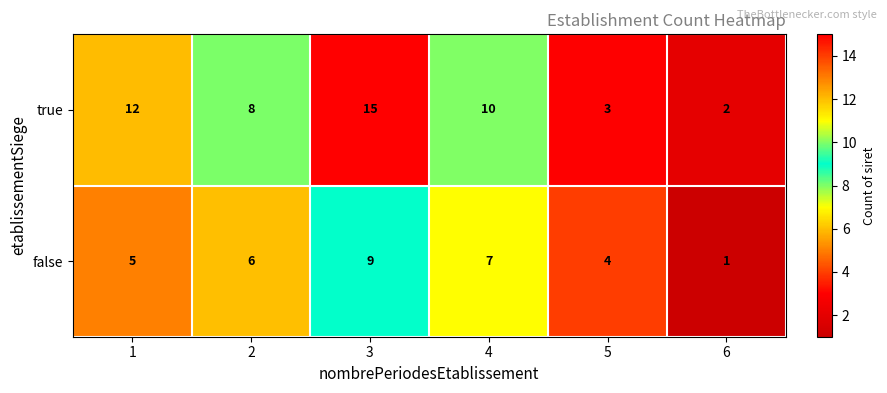

Is it true that true equals 8 at 2?

True